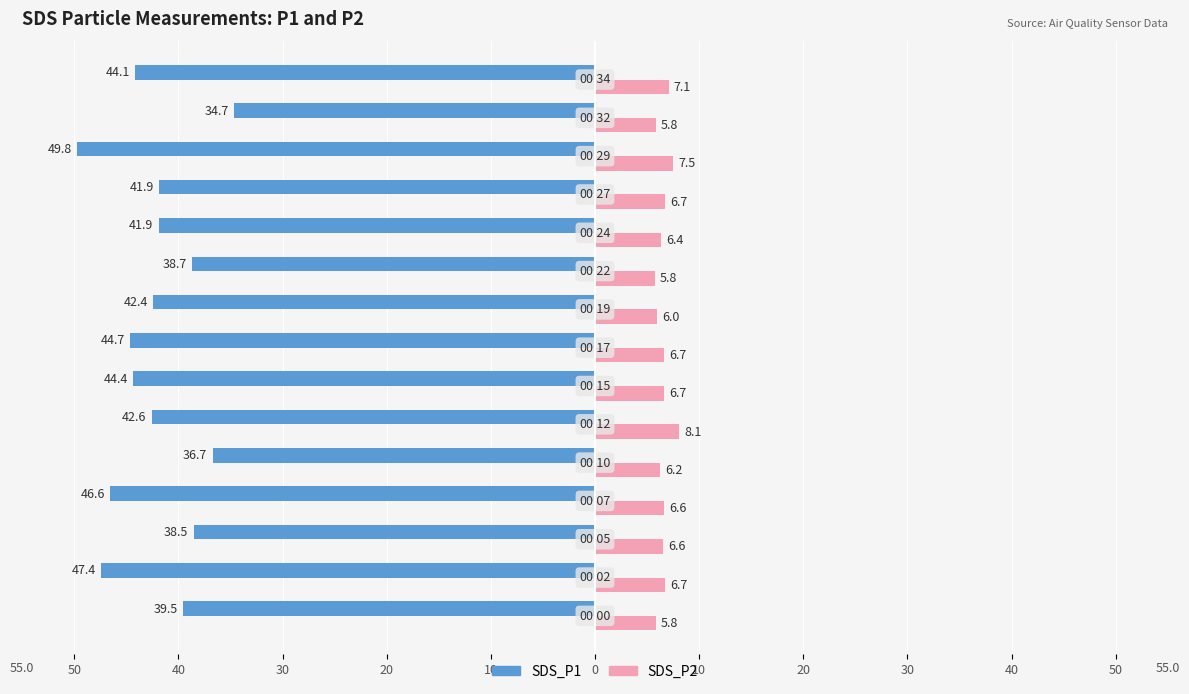

What are all the series names shown in the legend?

SDS_P1, SDS_P2